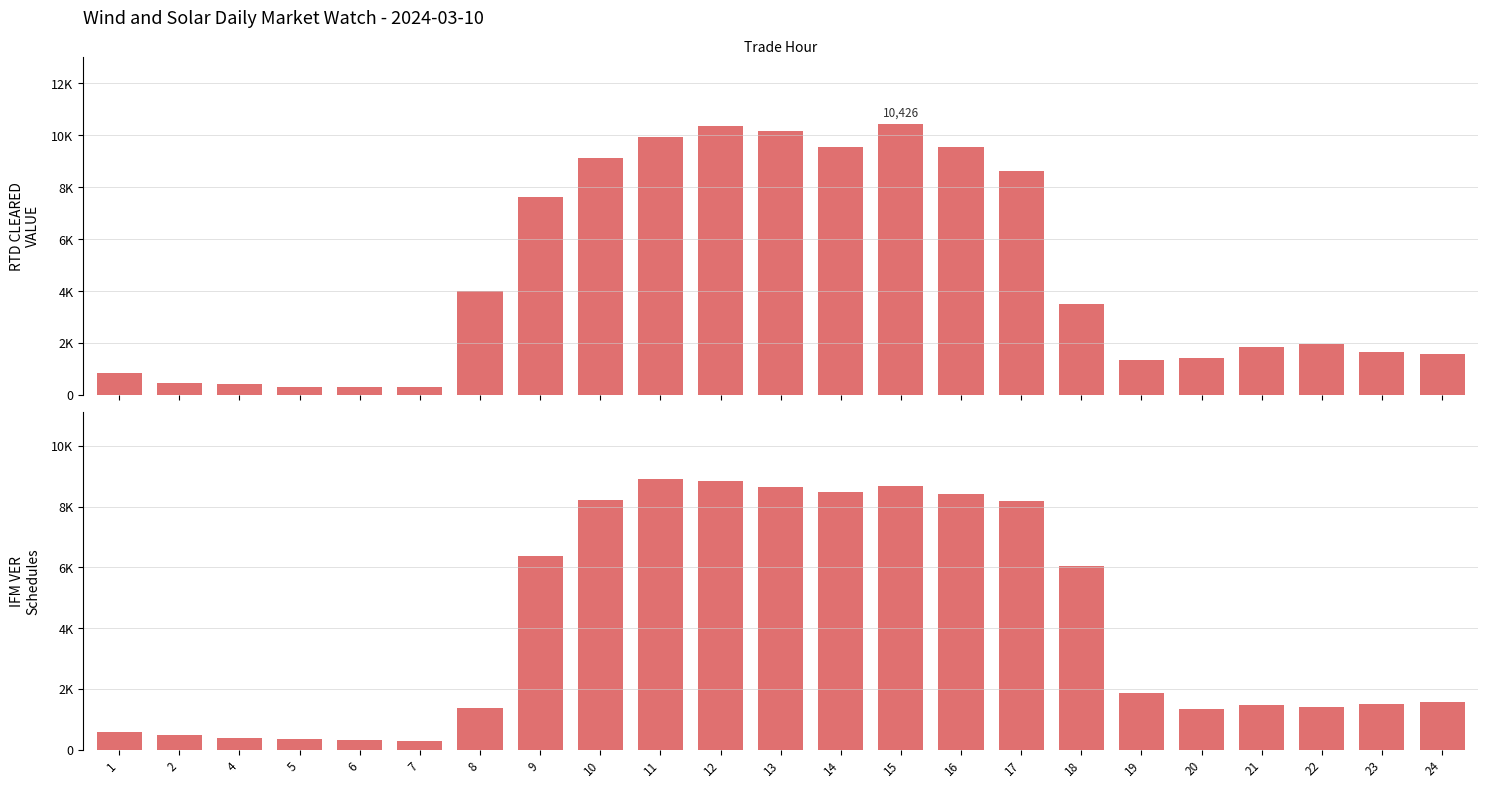

How many distinct data groups are displayed?

2